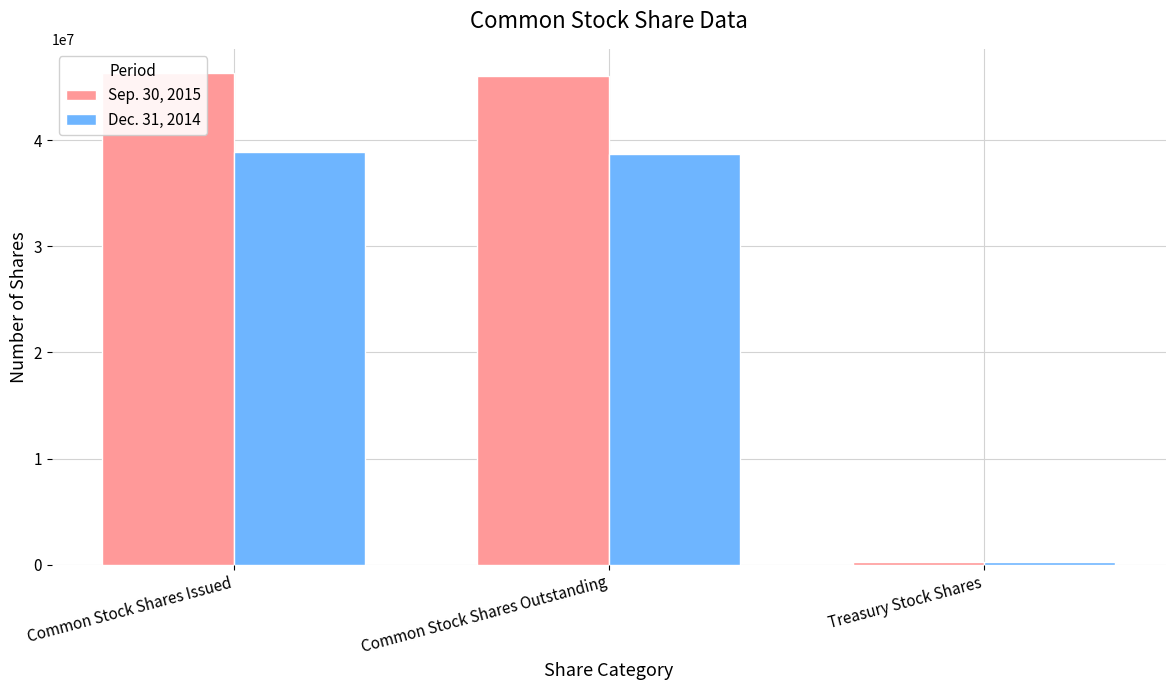

Which category has the lowest value across all series?

Treasury Stock Shares